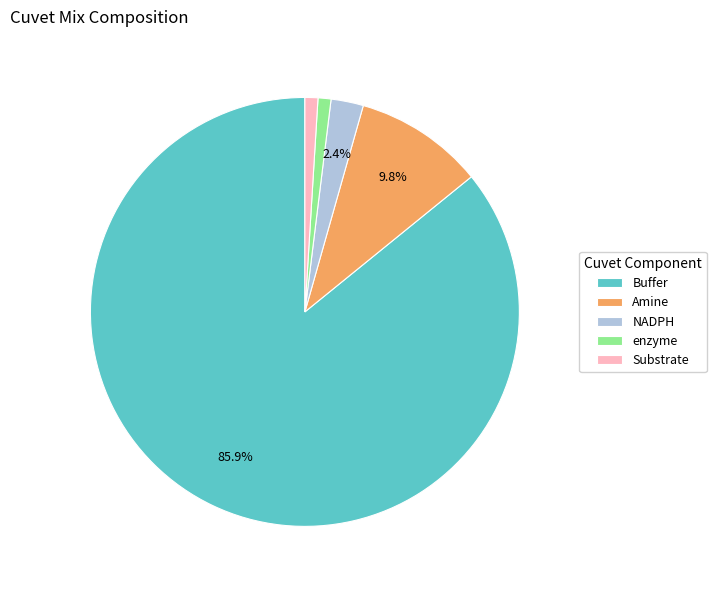

What portion of the pie excludes Amine?

90.2%